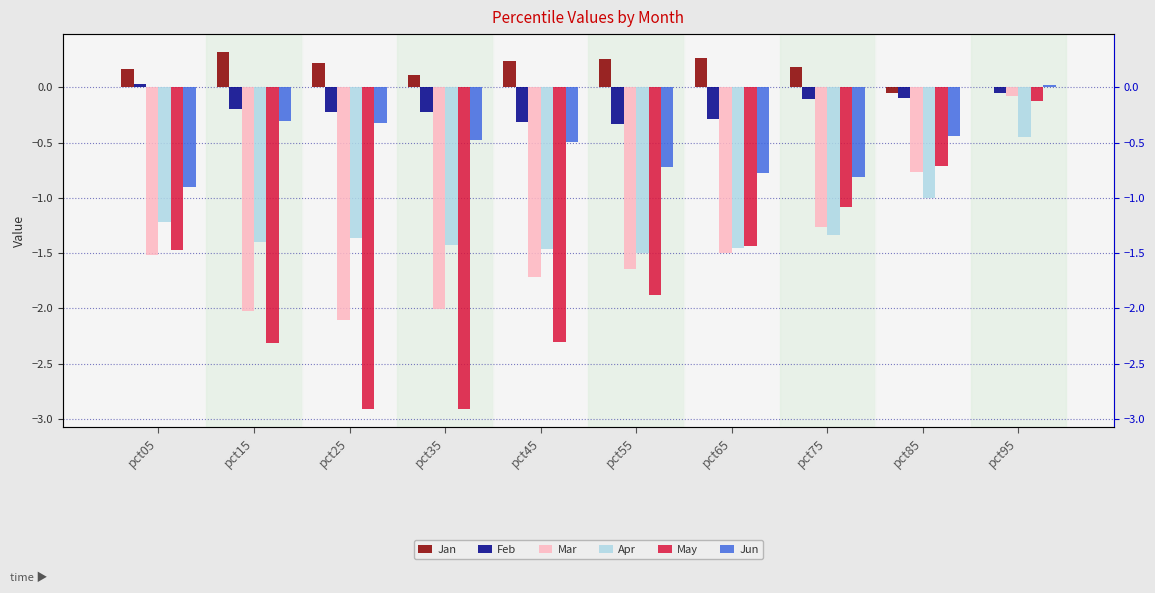

What is the greatest value displayed?

0.3